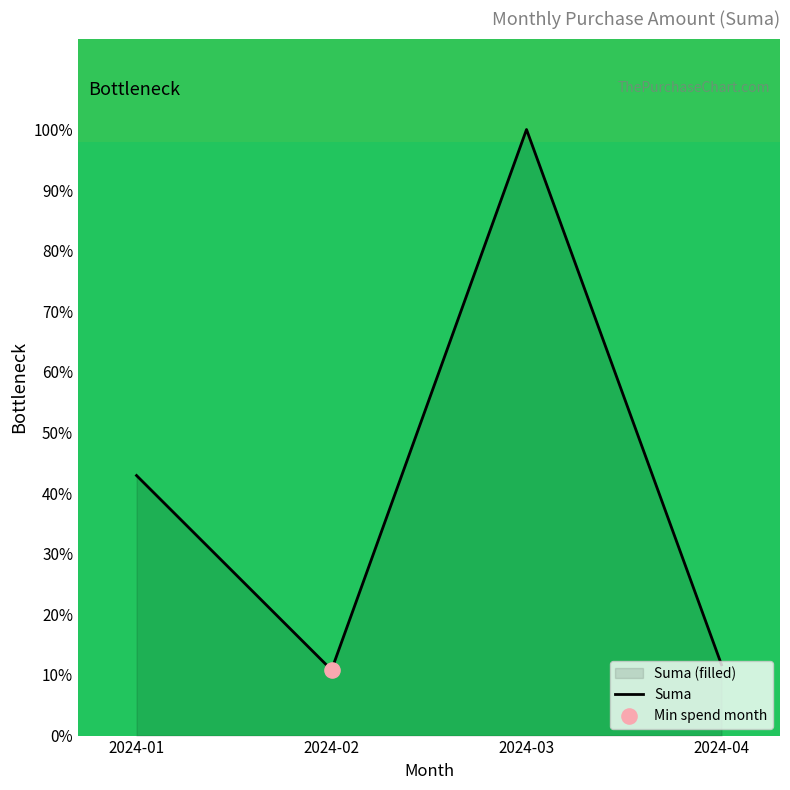

What is the change in value from 2024-02 to 2024-04?

+0.9